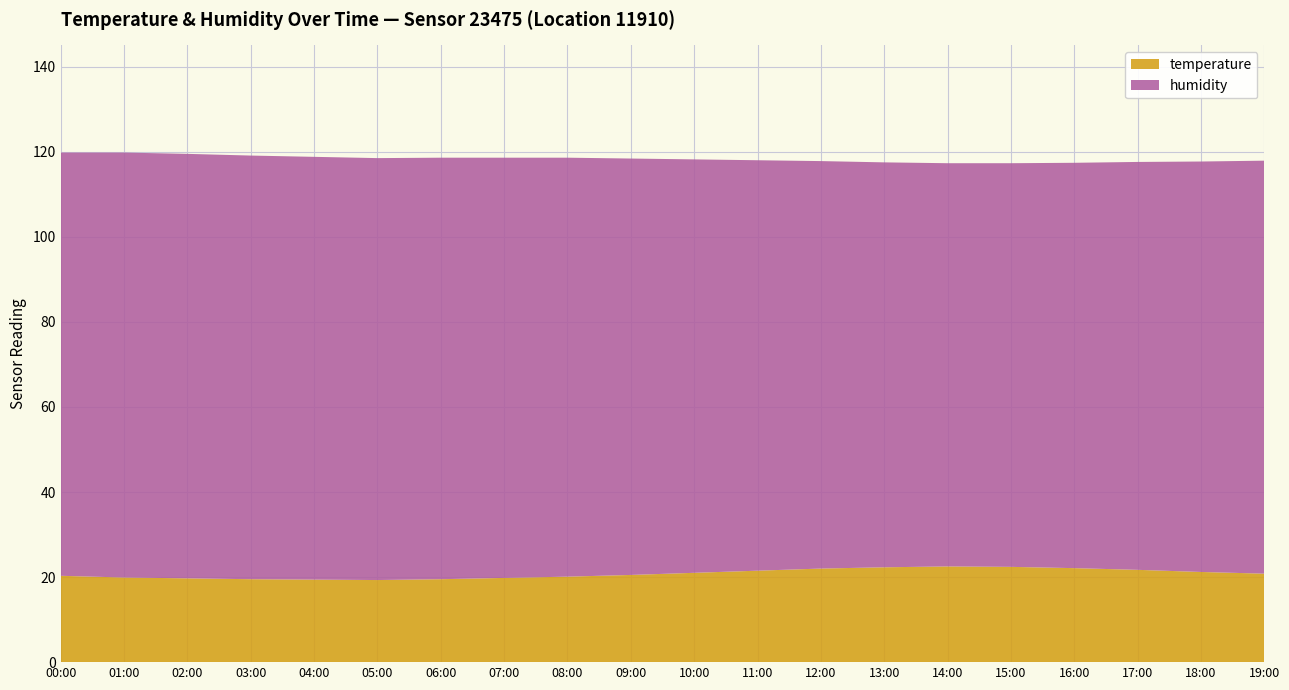

Reading left to right, what are all the values shown in this chart?

temperature: 00:00=20.3	01:00=19.9	02:00=19.7	03:00=19.5	04:00=19.4	05:00=19.3	06:00=19.5	07:00=19.8	08:00=20.1	09:00=20.5	10:00=21.0	11:00=21.5	12:00=22.0	13:00=22.3	14:00=22.5	15:00=22.4	16:00=22.1	17:00=21.7	18:00=21.2	19:00=20.8
humidity: 00:00=99.5	01:00=99.9	02:00=99.8	03:00=99.6	04:00=99.4	05:00=99.2	06:00=99.1	07:00=98.8	08:00=98.5	09:00=97.9	10:00=97.2	11:00=96.5	12:00=95.8	13:00=95.2	14:00=94.8	15:00=94.9	16:00=95.3	17:00=95.9	18:00=96.5	19:00=97.1